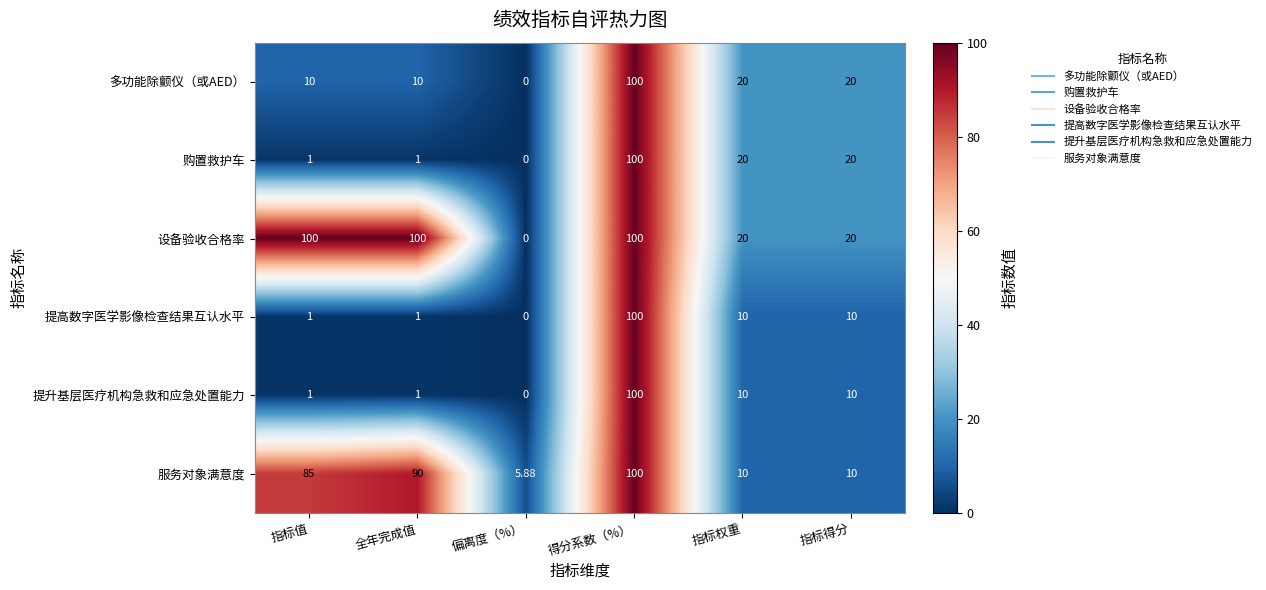

At which label does 提升基层医疗机构急救和应急处置能力 reach its peak?

得分系数（%）